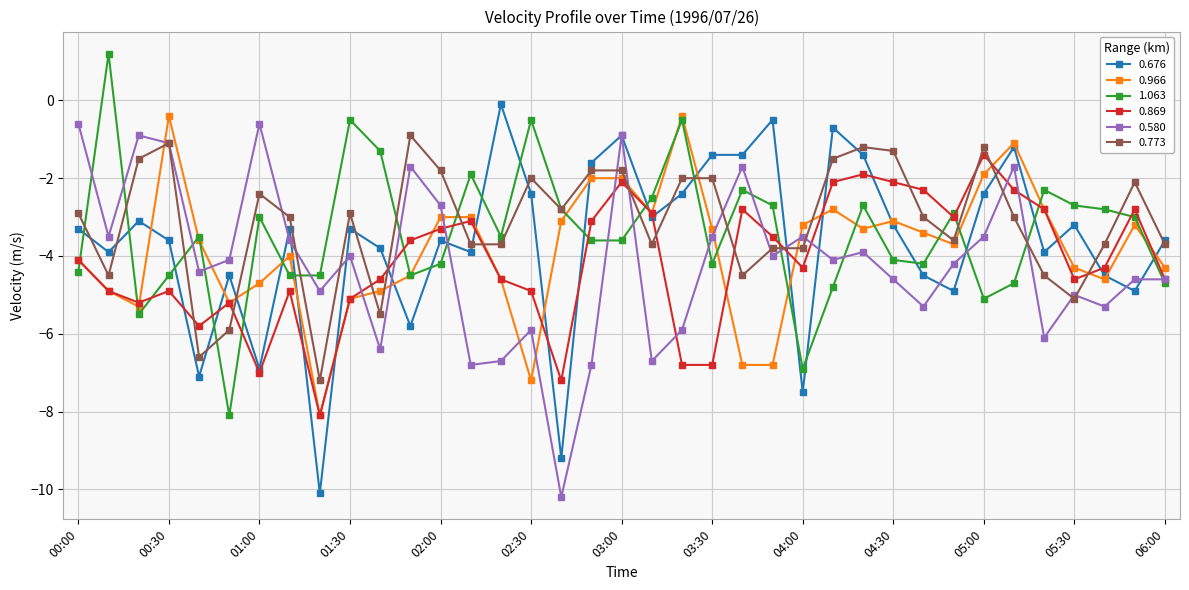

What is the average value of the 0.966 series?

-3.8